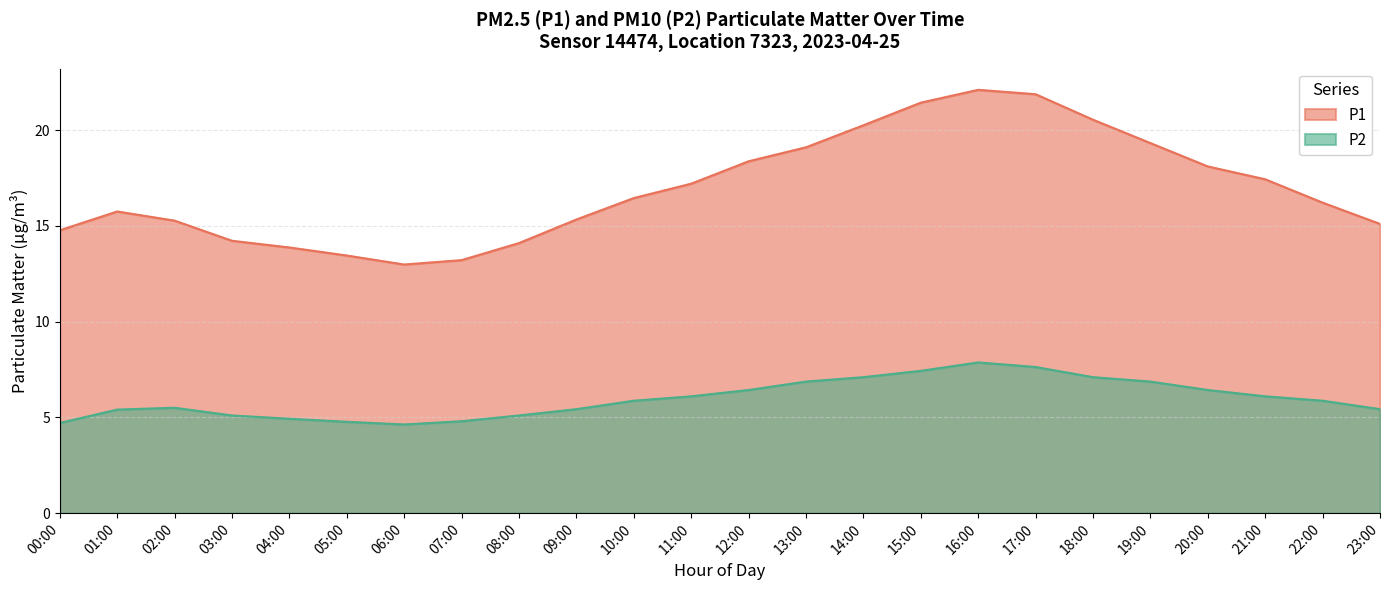

At 20:00, list the series in order from smallest to largest.

P2, P1